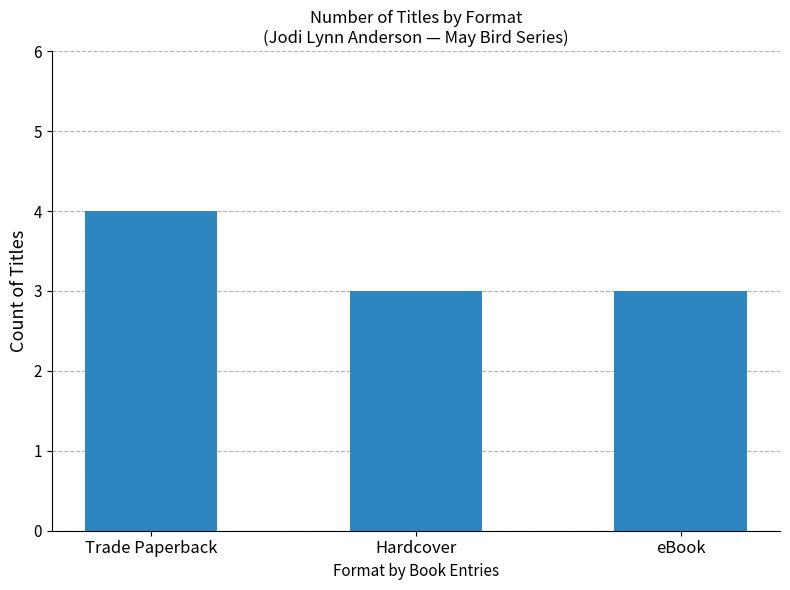

How many categories are shown in the chart?

3